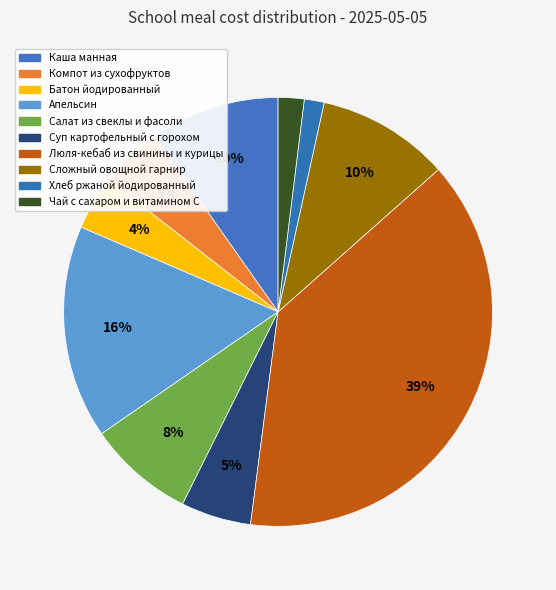

Rank the categories by value from lowest to highest.

Хлеб ржаной йодированный, Чай с сахаром и витамином С, Батон йодированный, Компот из сухофруктов, Суп картофельный с горохом, Салат из свеклы и фасоли, Каша манная, Сложный овощной гарнир, Апельсин, Люля-кебаб из свинины и курицы